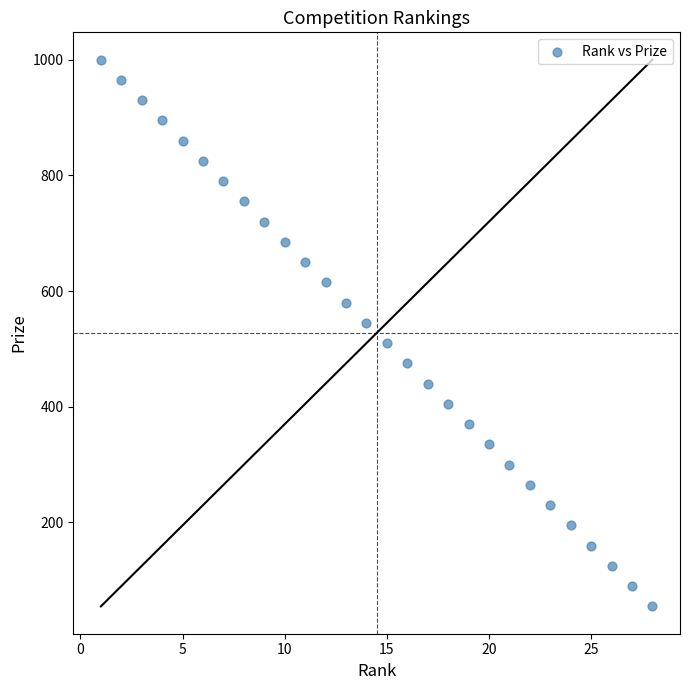

What is the range of Y values (max minus min)?

945